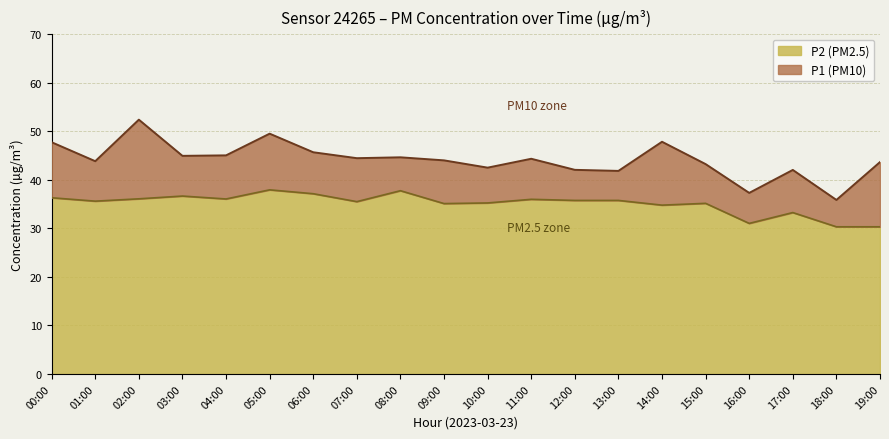

What is the sum of all P2 values?

701.6